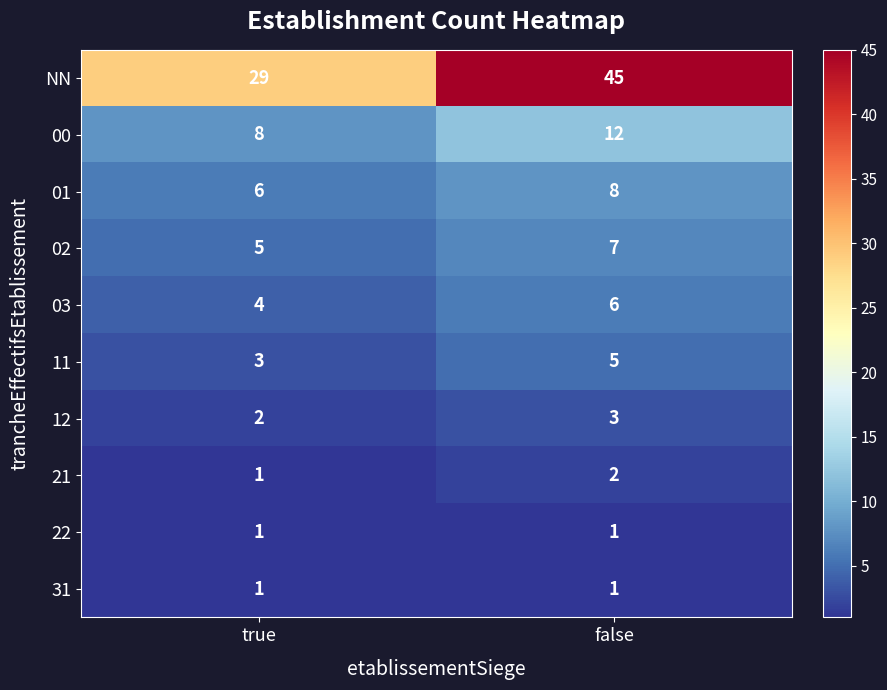

Is it true that NN equals 81 at false?

False